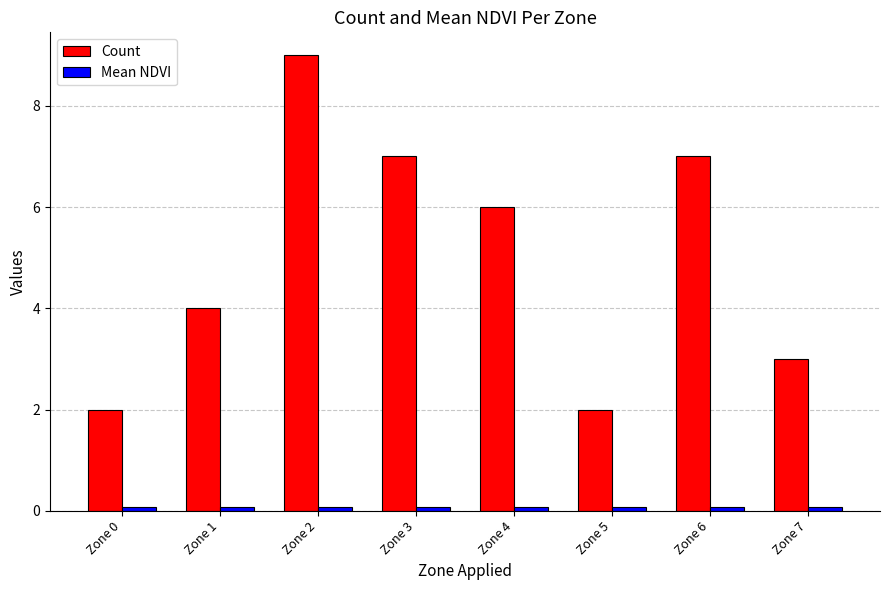

At which category is the sum across all series the highest?

Zone 2